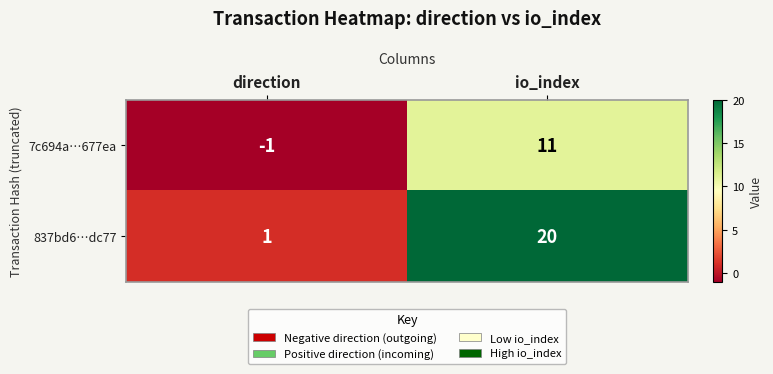

How many values in 7c694a…677ea are above zero?

1